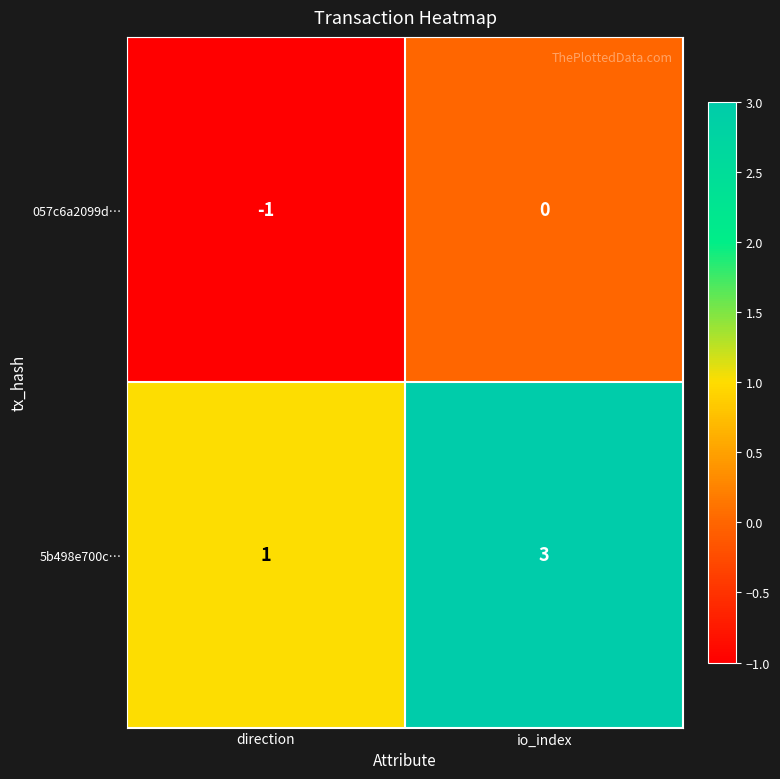

Rank the series by their maximum value, from lowest to highest.

057c6a2099d…, 5b498e700c…